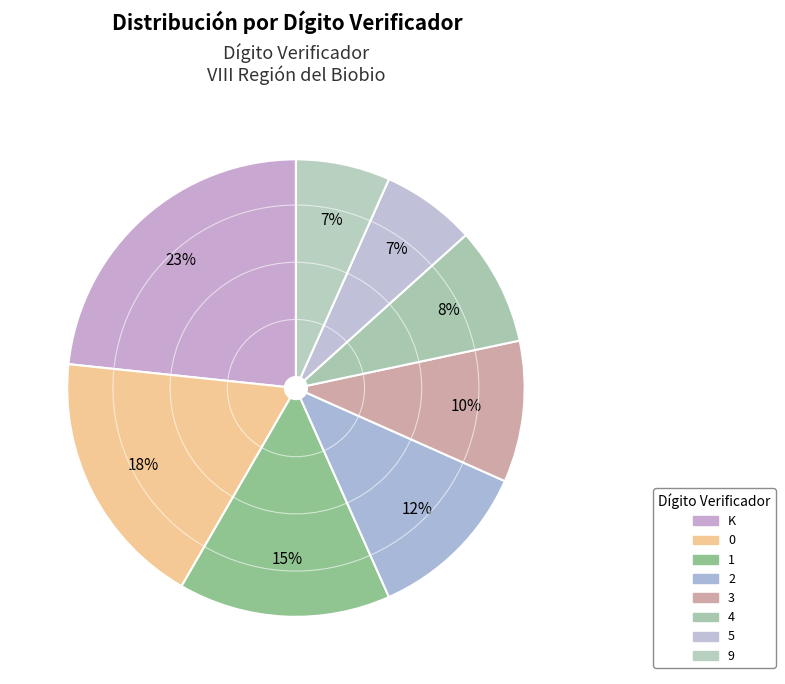

Count the number of slices in the pie.

8